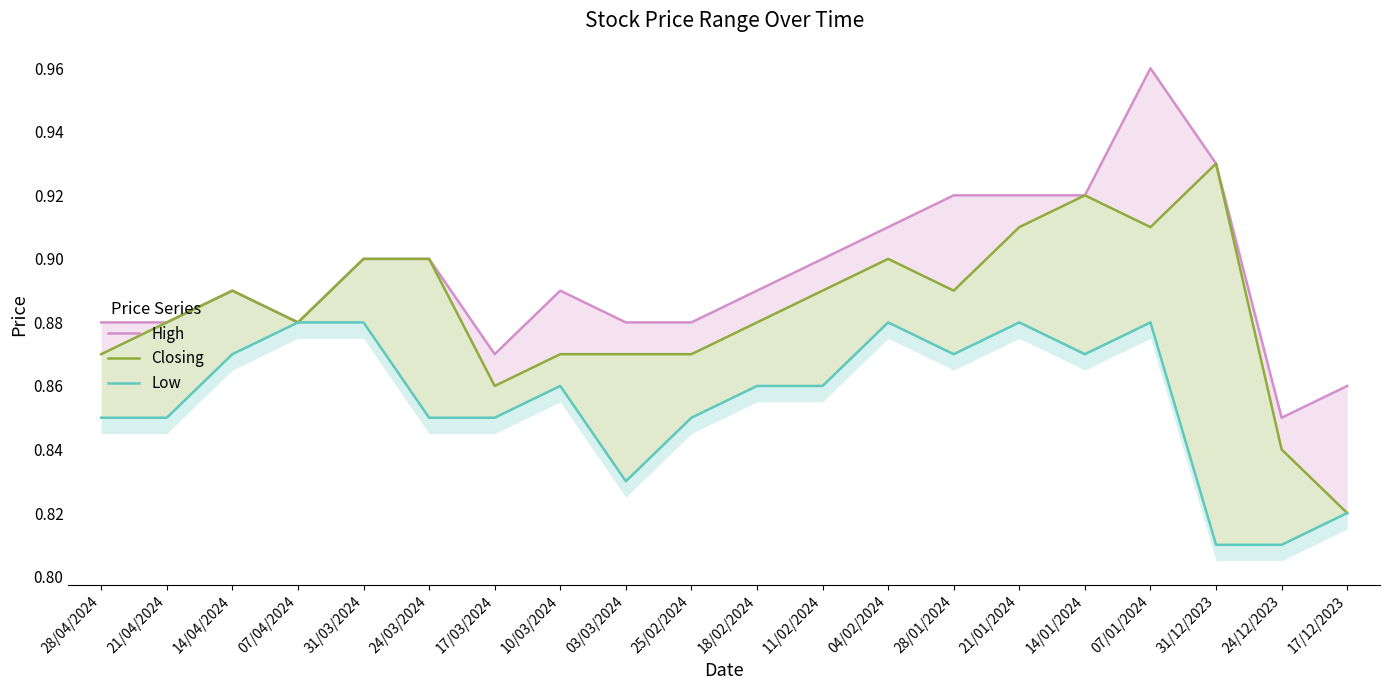

What is the label of the 12th point from the left?

11/02/2024